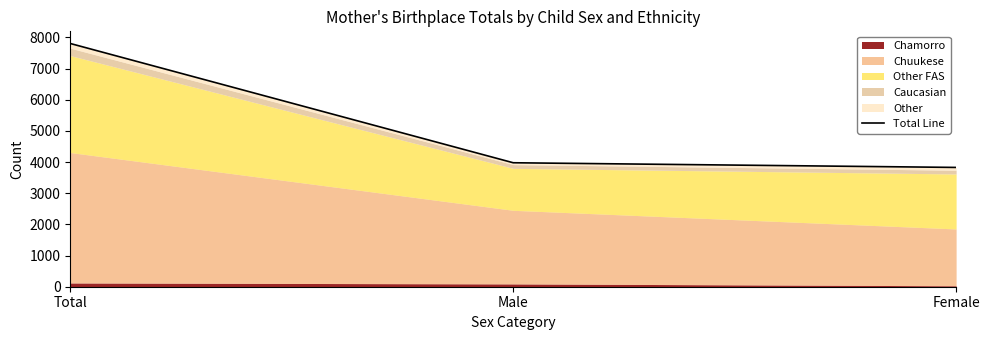

Rank the categories by value from highest to lowest.

Total, Male, Female